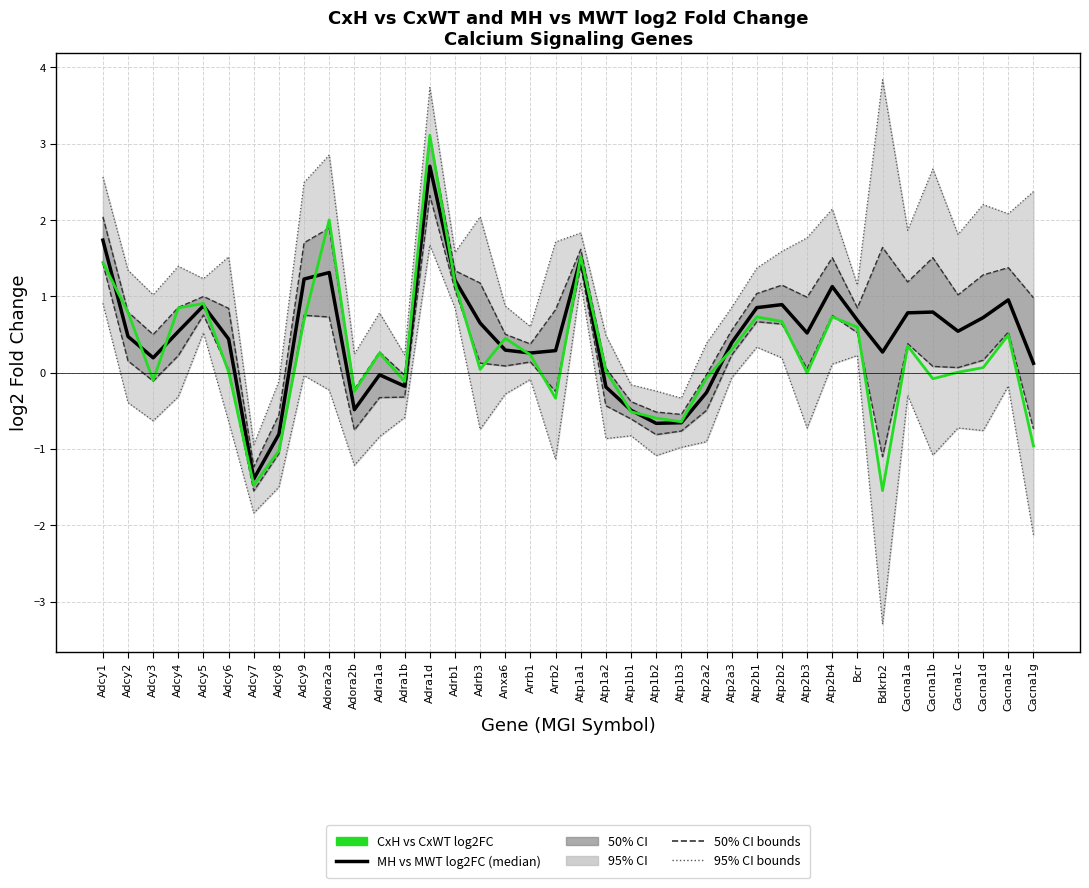

At which category does CxH vs CxWT log2FC reach its first local valley?

Adcy3